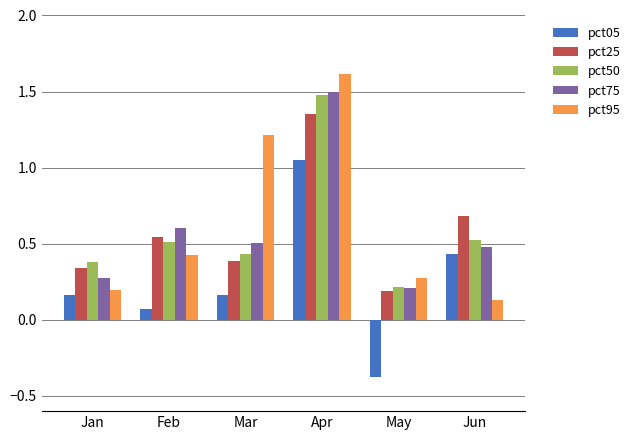

True or false: pct95 has a value of 0.6 at Mar.

False